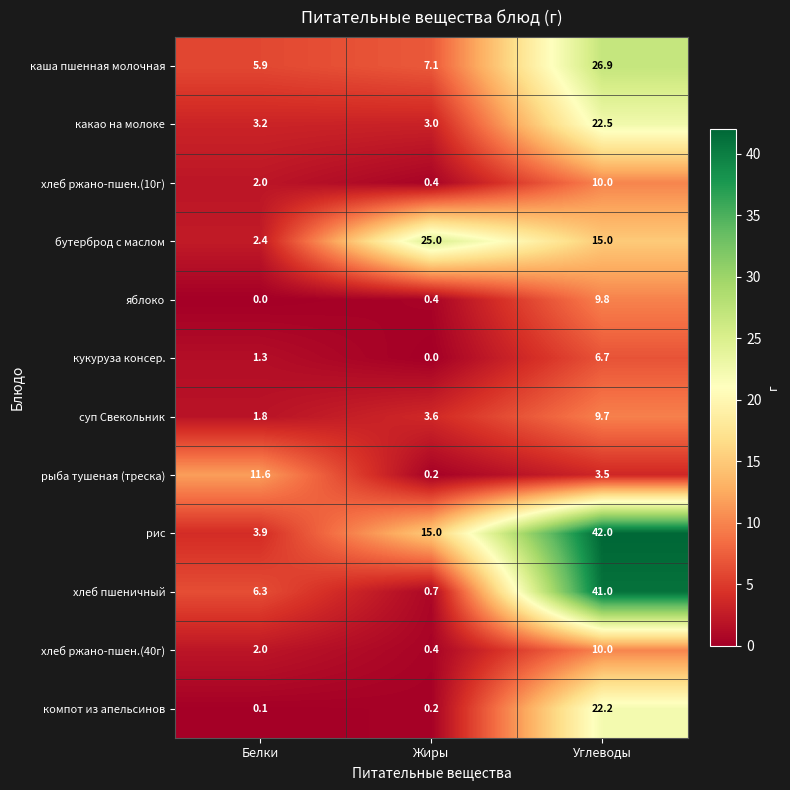

True or false: яблоко has a value of 0.4 at Жиры.

True